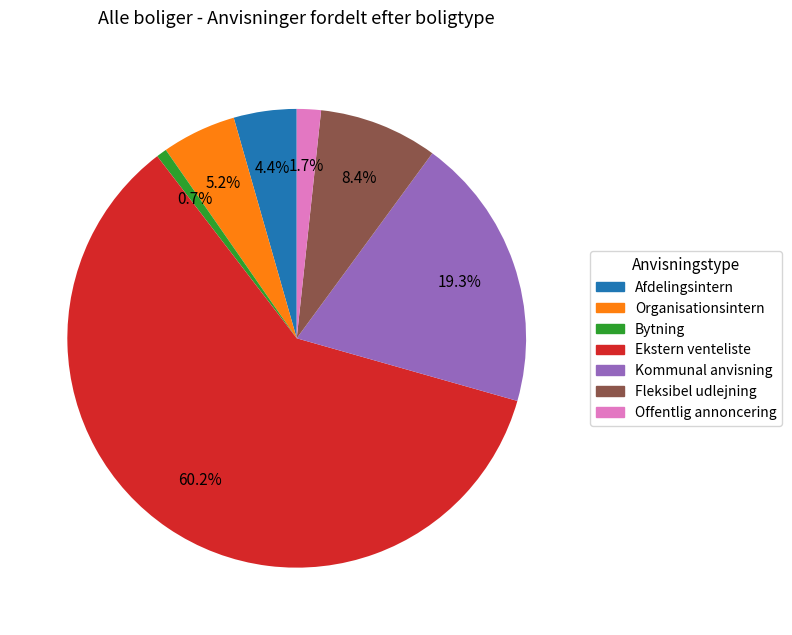

Does any single category account for the majority?

Yes